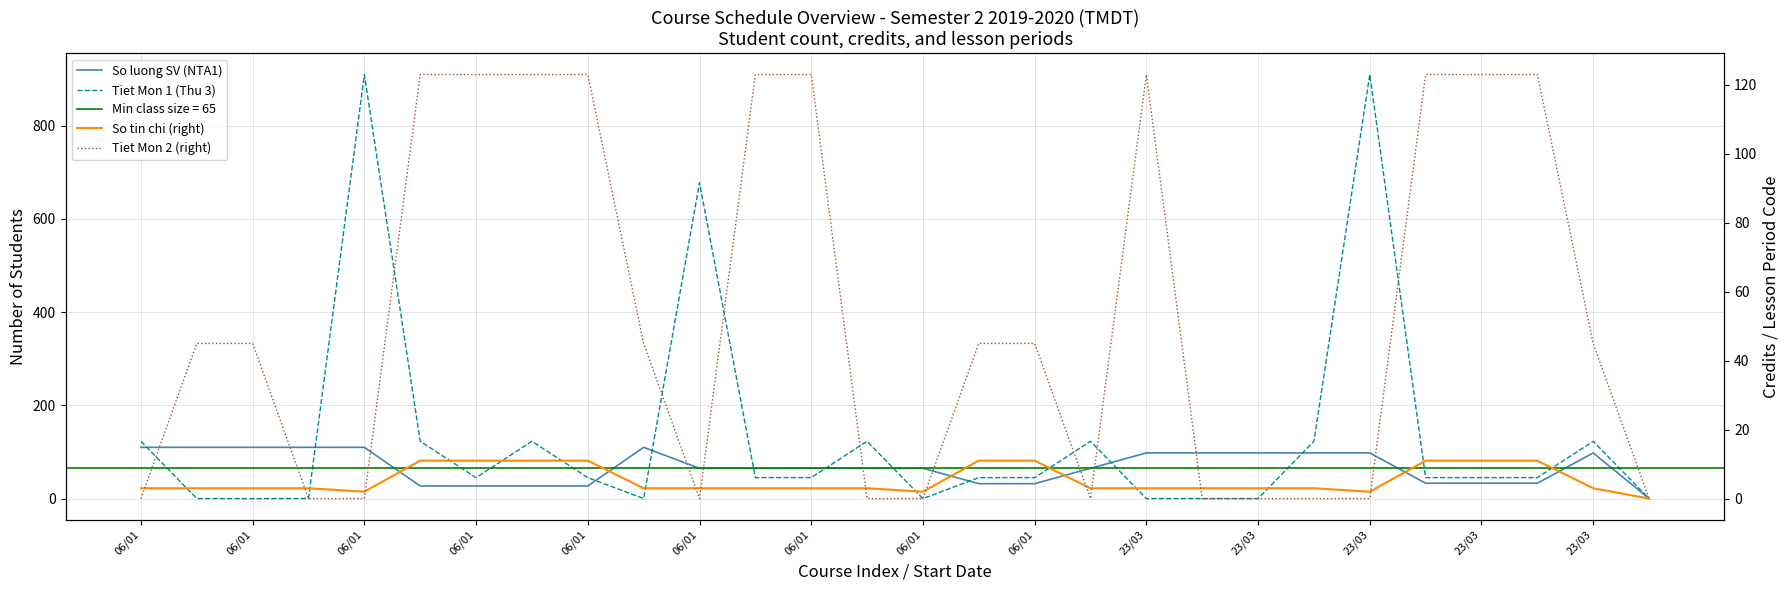

Does the chart have visible grid lines?

Yes